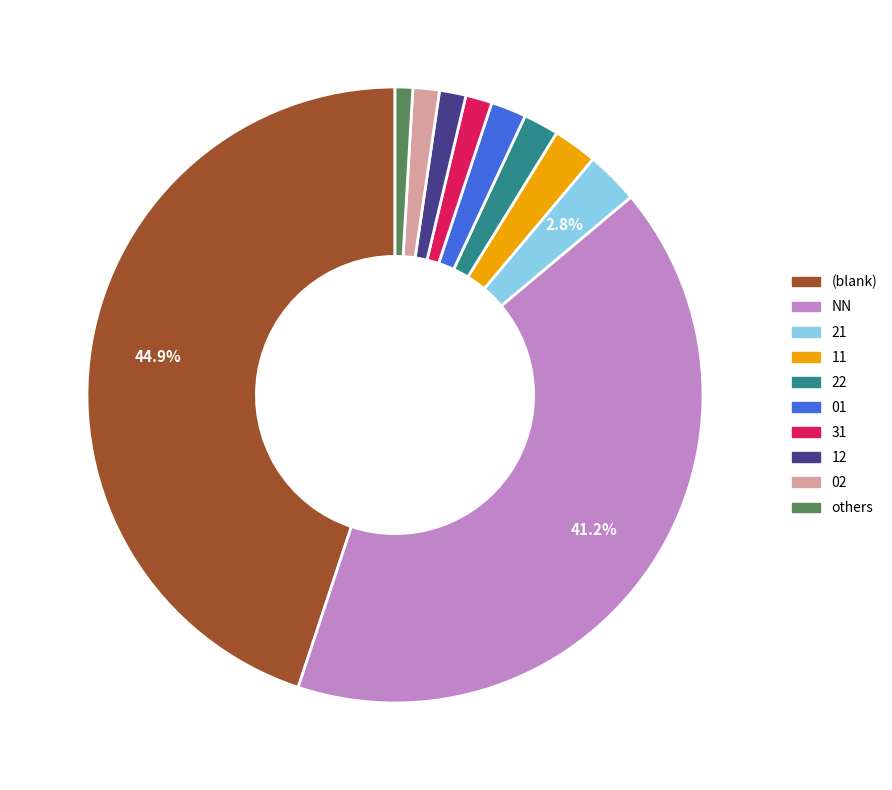

Count the number of slices in the pie.

10